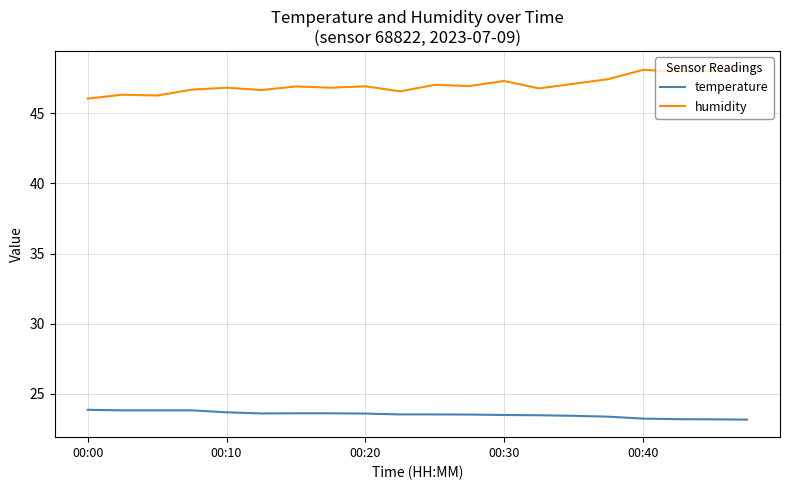

What are all the series names shown in the legend?

temperature, humidity